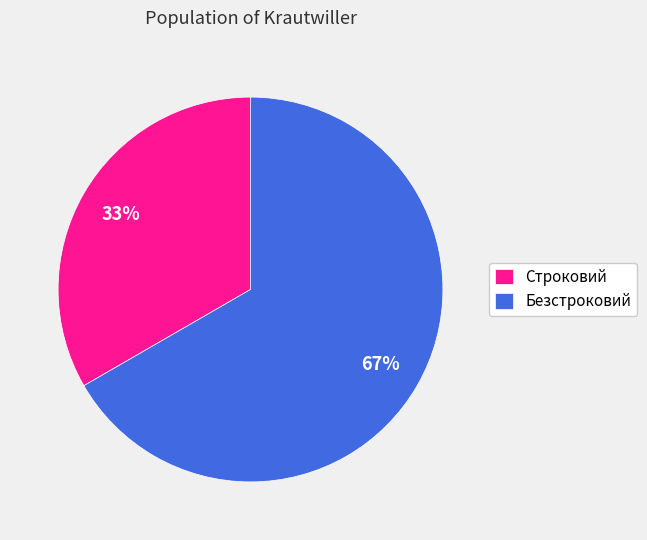

Which category accounts for the majority?

Безстроковий